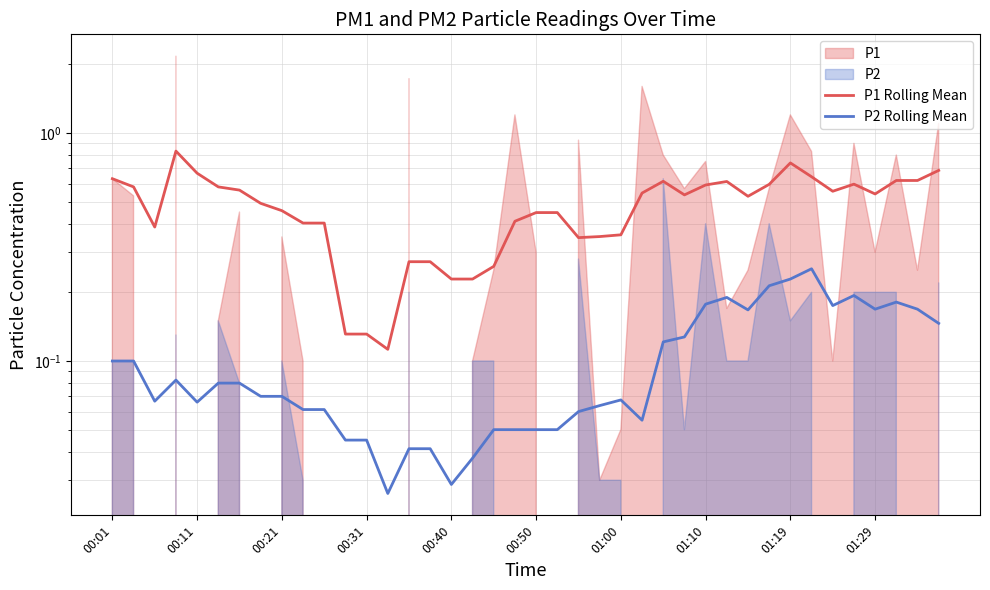

What is the difference between the maximum and minimum values in the P2 Rolling Mean series?

0.2